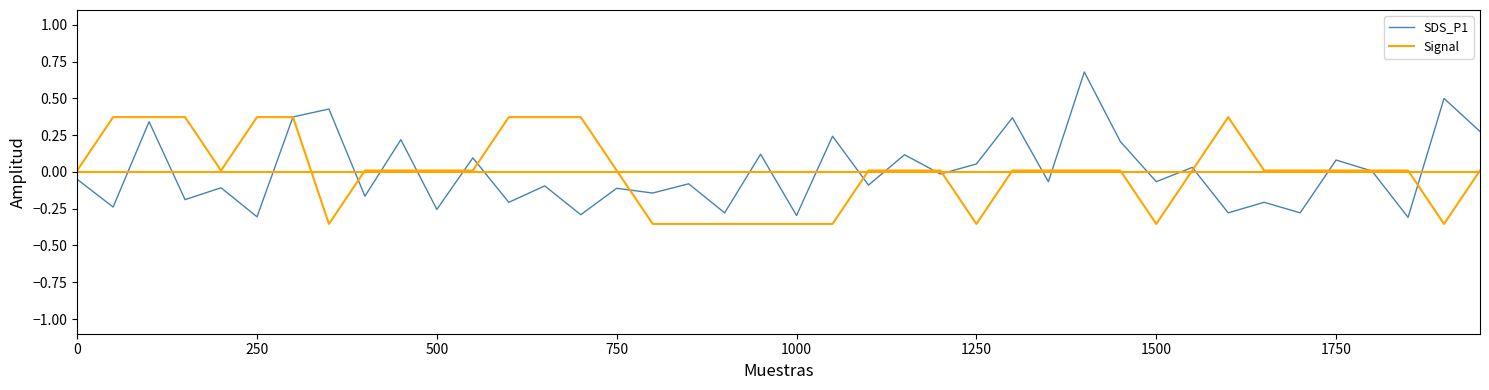

At how many categories does at least one series exceed 0?

35